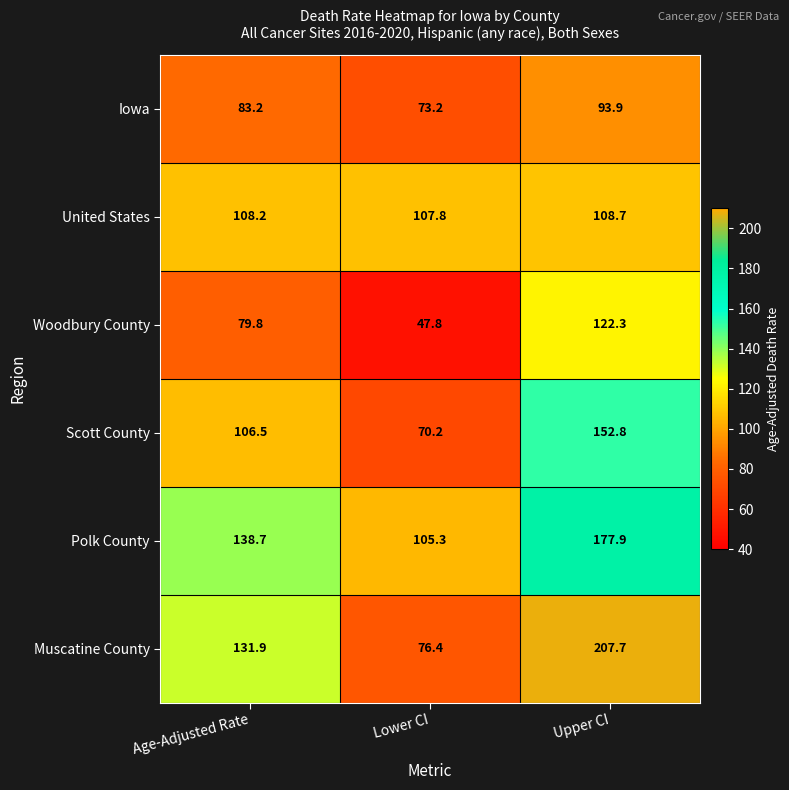

What is the smallest value displayed?

47.8